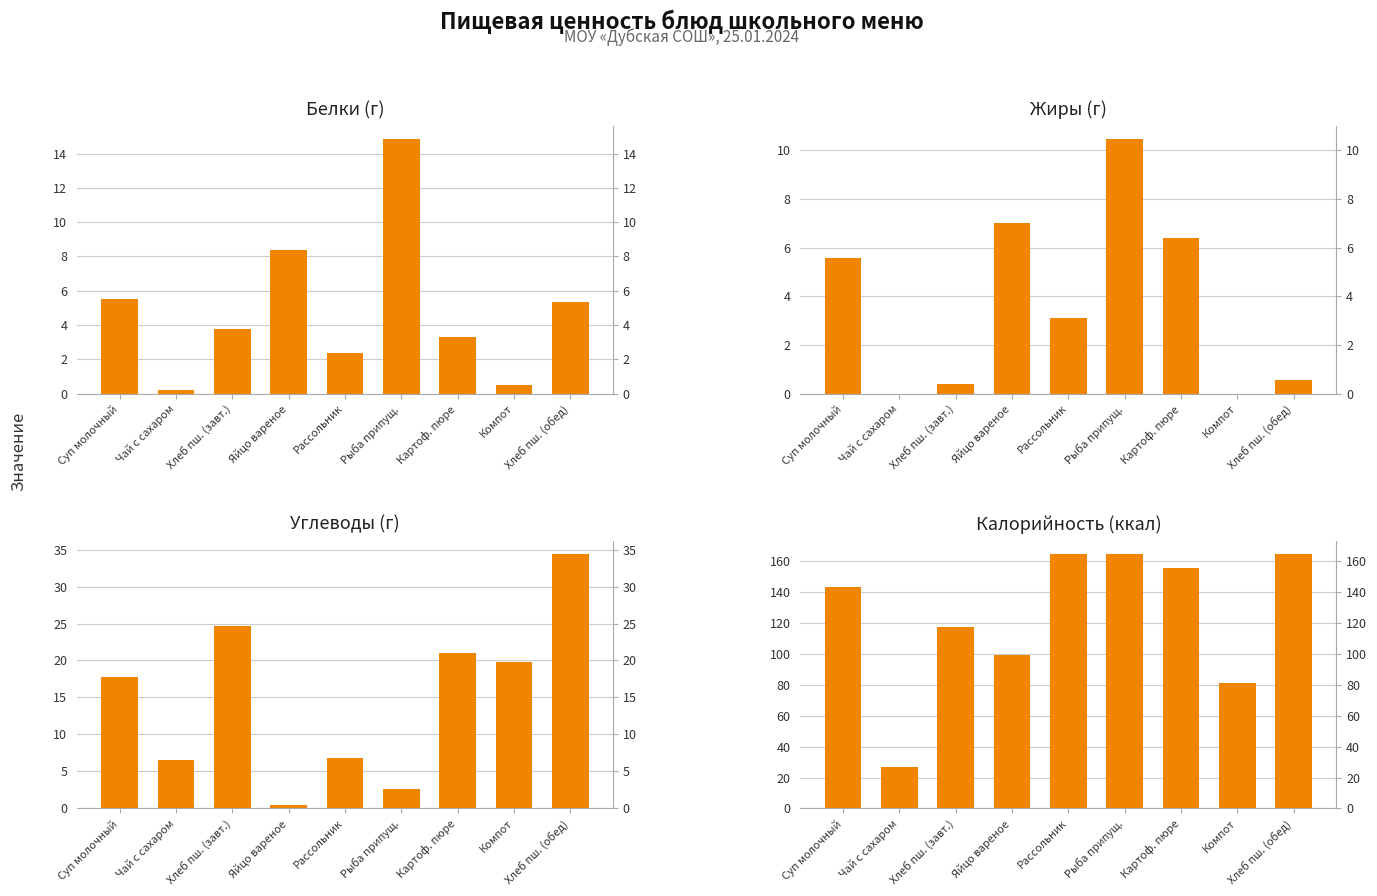

At Хлеб пш. (завт.), list the series in order from largest to smallest.

Калорийность, Углеводы, Белки, Жиры